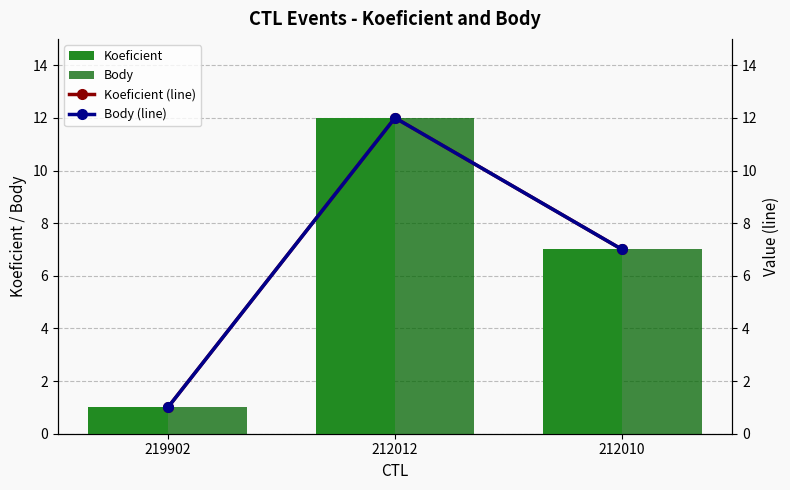

Reading left to right, transcribe all the data shown in this chart.

Koeficient: 1	12	7
Body: 1	12	7
Koeficient (line): 1	12	7
Body (line): 1	12	7